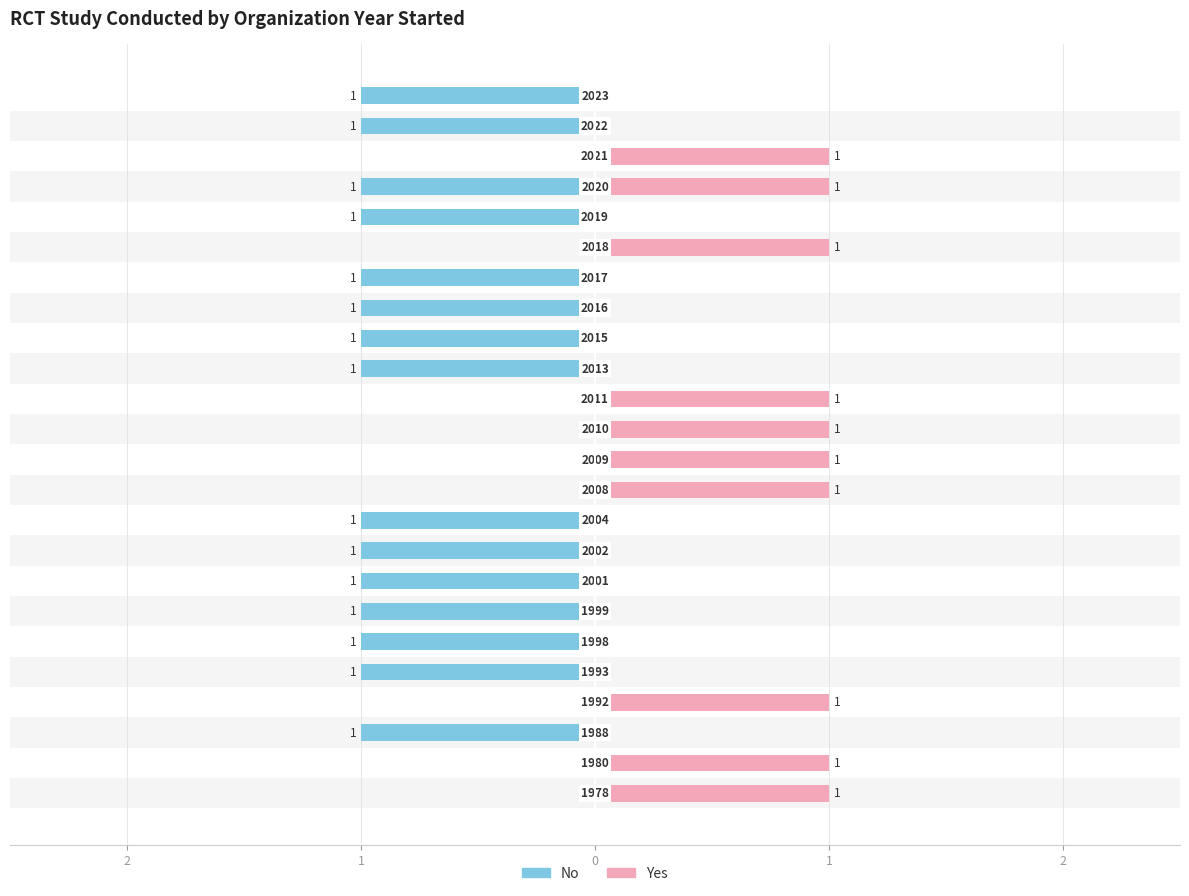

What is the total value across all series at 21?

1